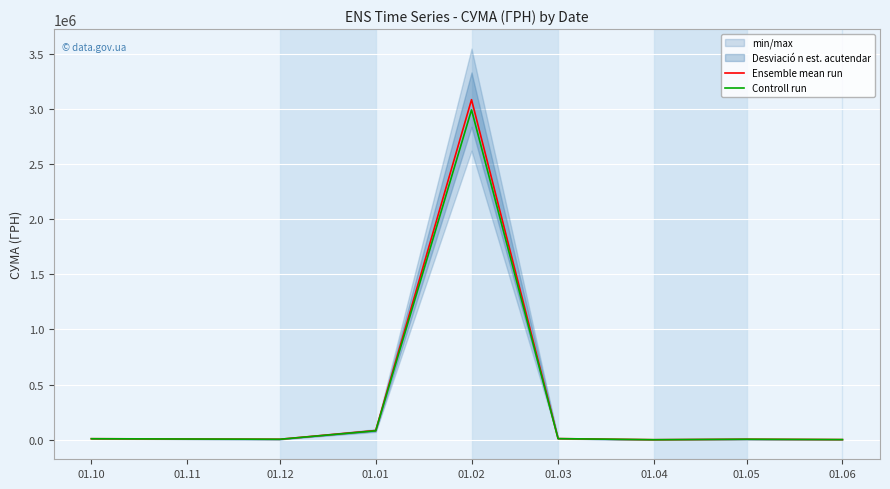

Is the value of Controll run at 01.02 greater than the value of Ensemble mean run at 01.12?

Yes